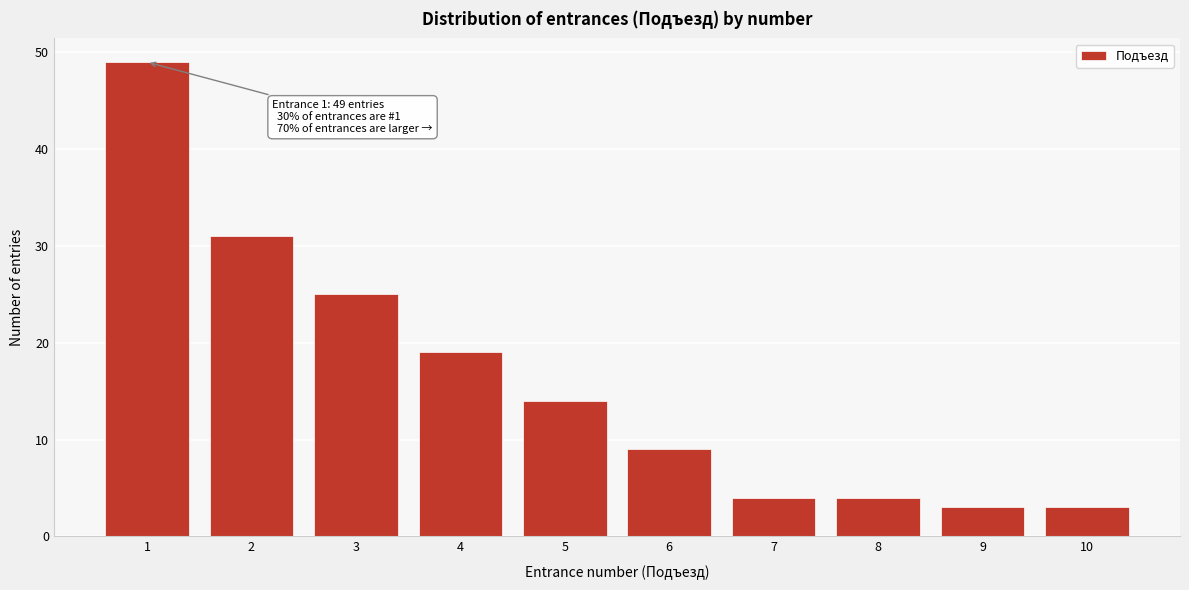

Reading left to right, list all the values displayed in this chart.

1=49	2=31	3=25	4=19	5=14	6=9	7=4	8=4	9=3	10=3